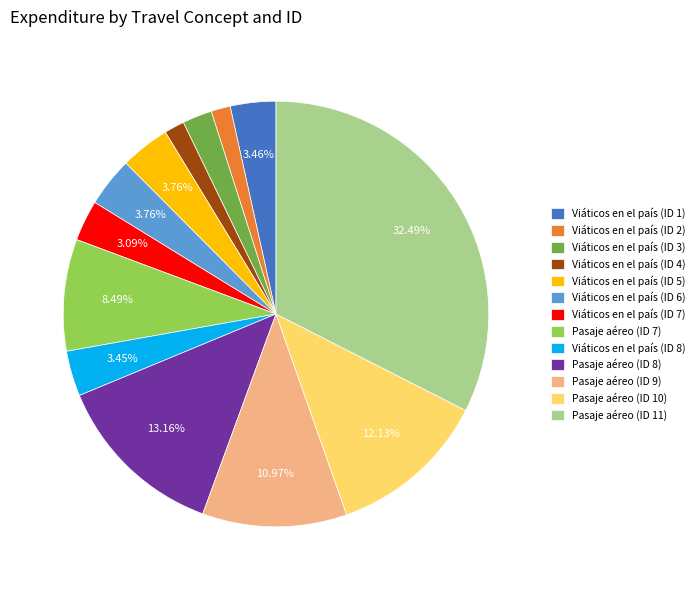

Count the number of slices in the pie.

13